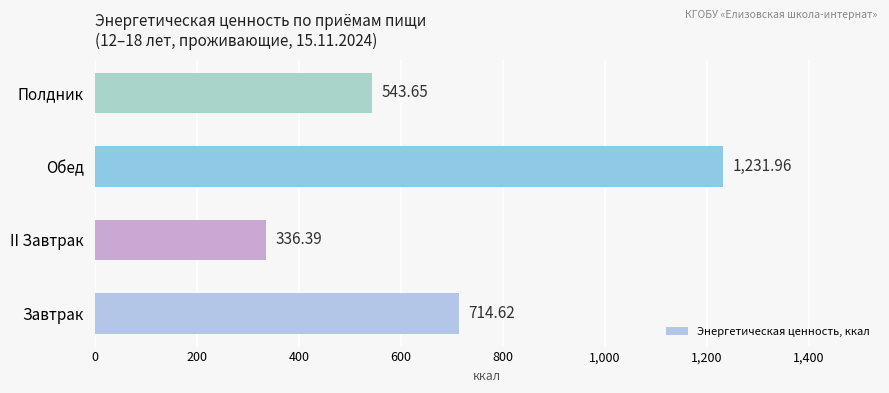

What is the difference between the values at II Завтрак and Завтрак?

378.2